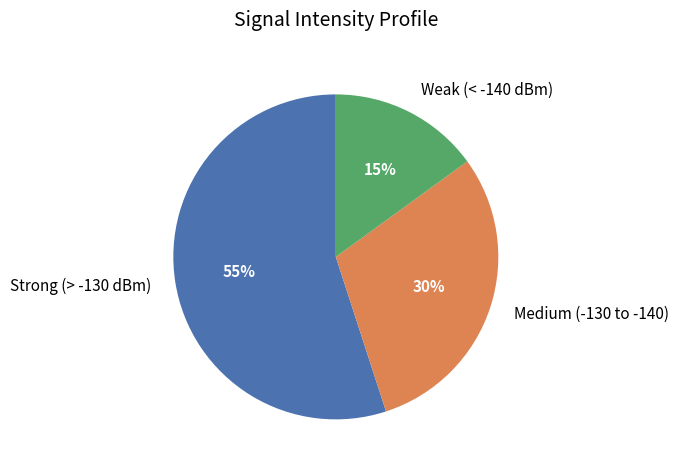

What is the ratio of the value at Weak (< -140 dBm) to the value at Medium (-130 to -140)?

0.5